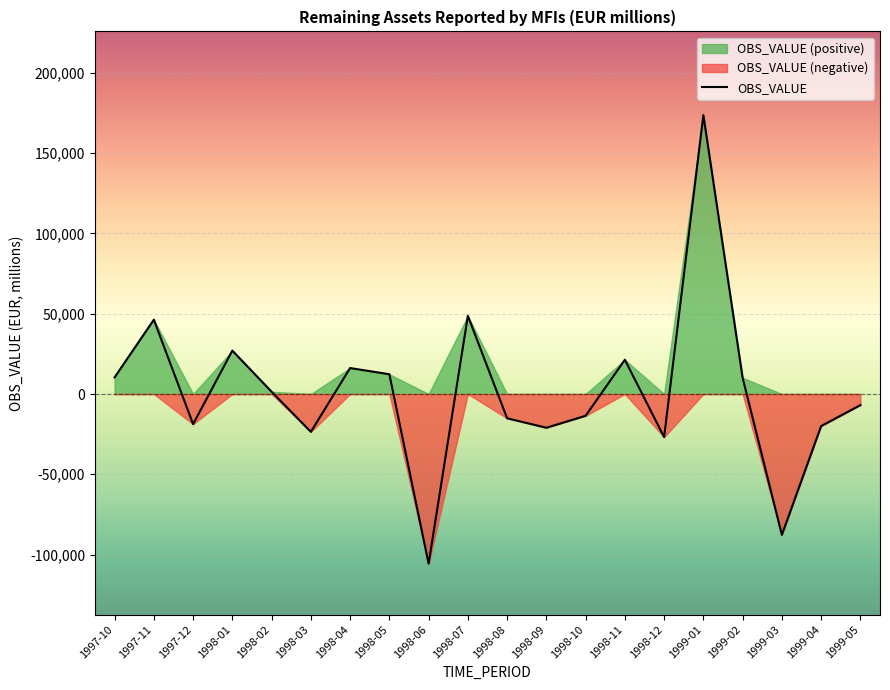

Where does the data first go above 1410?

1997-10